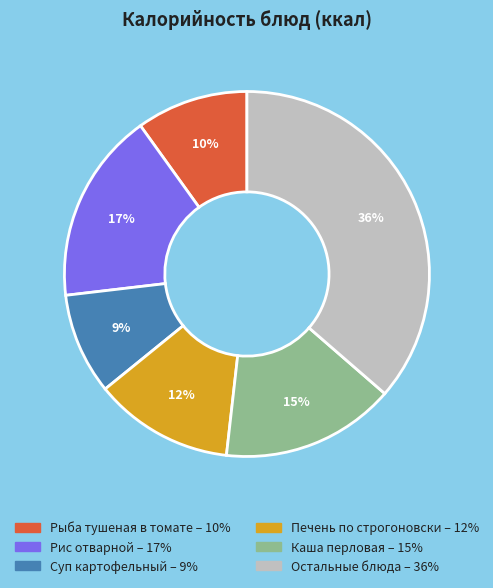

To the nearest percent, what is the difference between the largest and smallest slice percentages?

27%